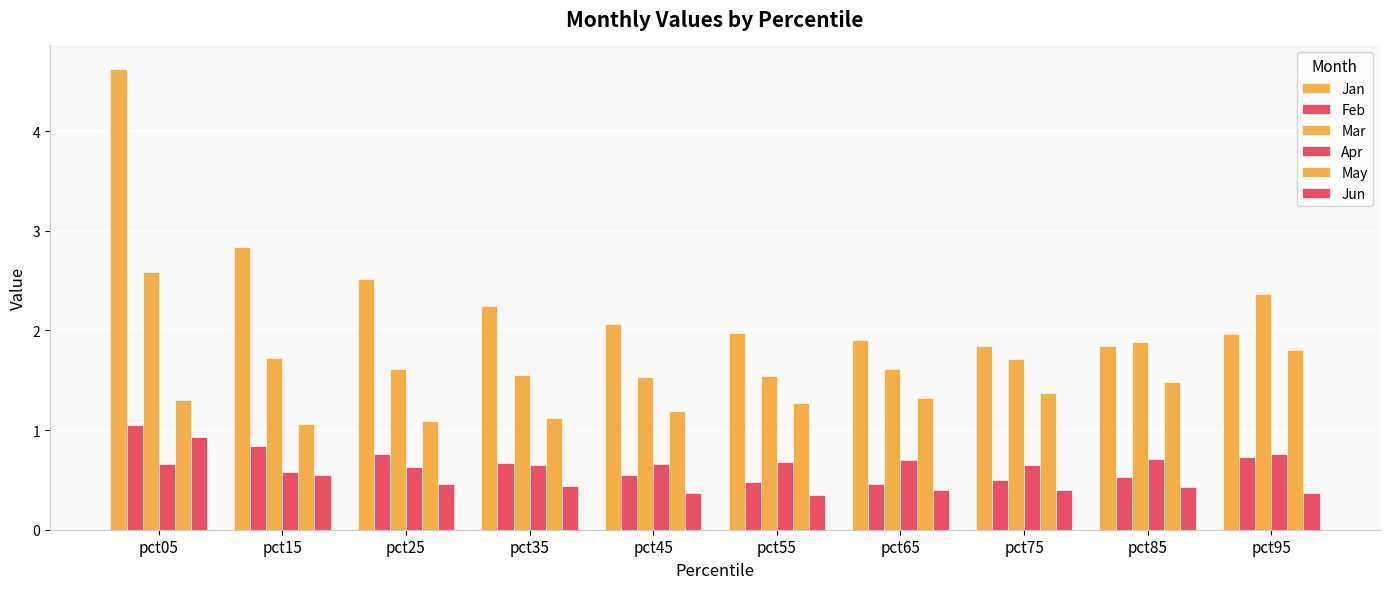

At which label does Jun reach its minimum?

pct55